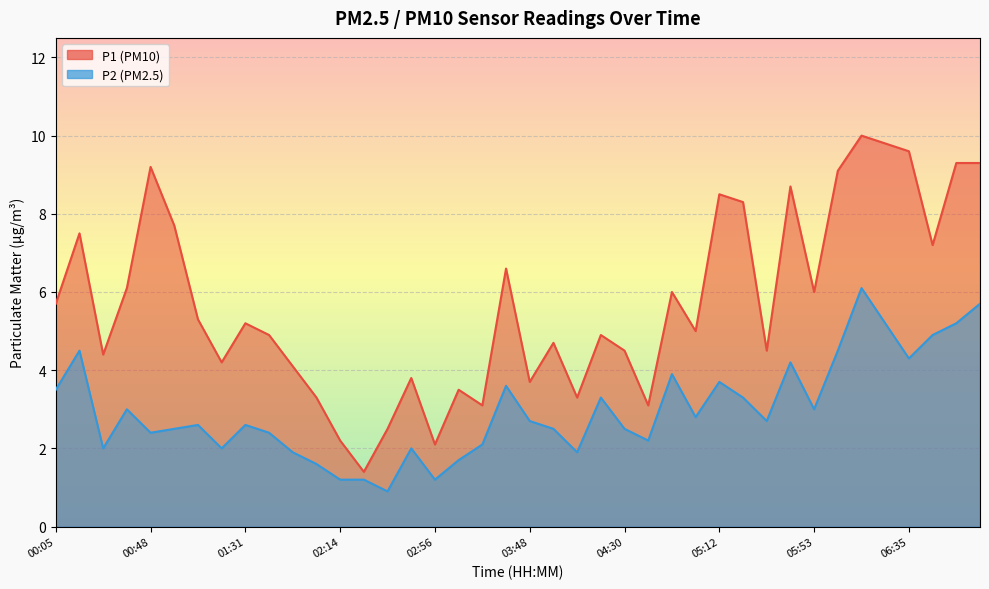

At which label does P1 reach its minimum?

02:25